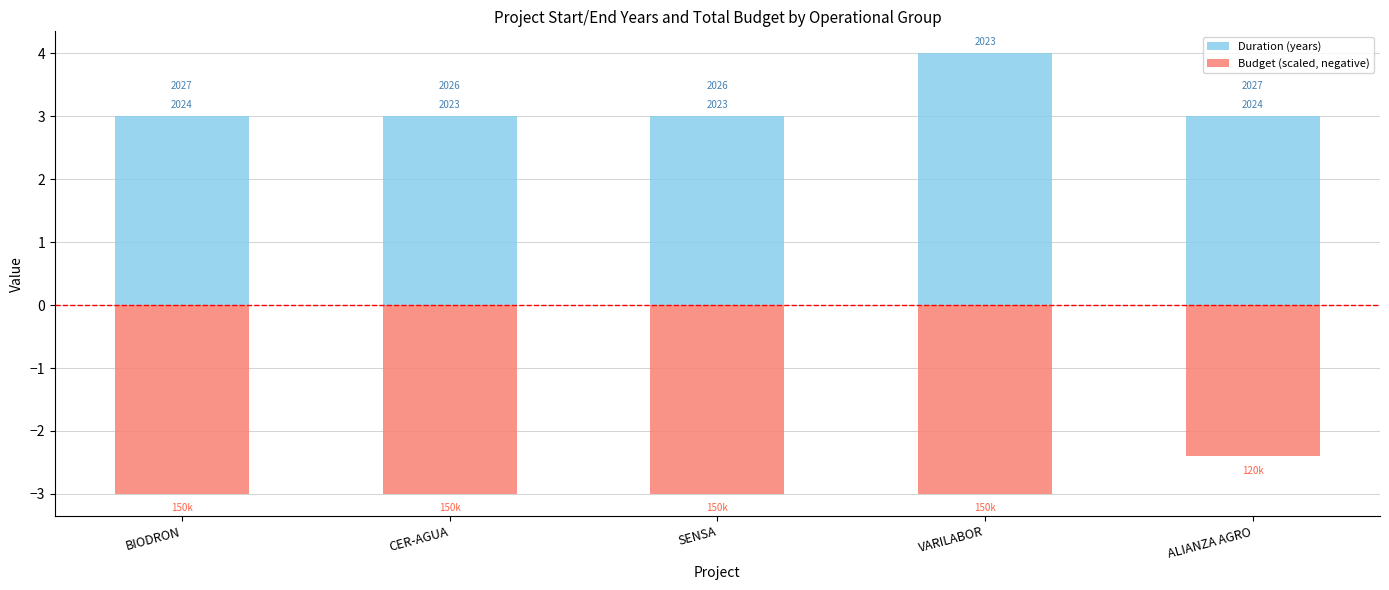

List the labels in order of Duration (years) value, largest first.

VARILABOR, BIODRON, CER-AGUA, SENSA, ALIANZA AGRO